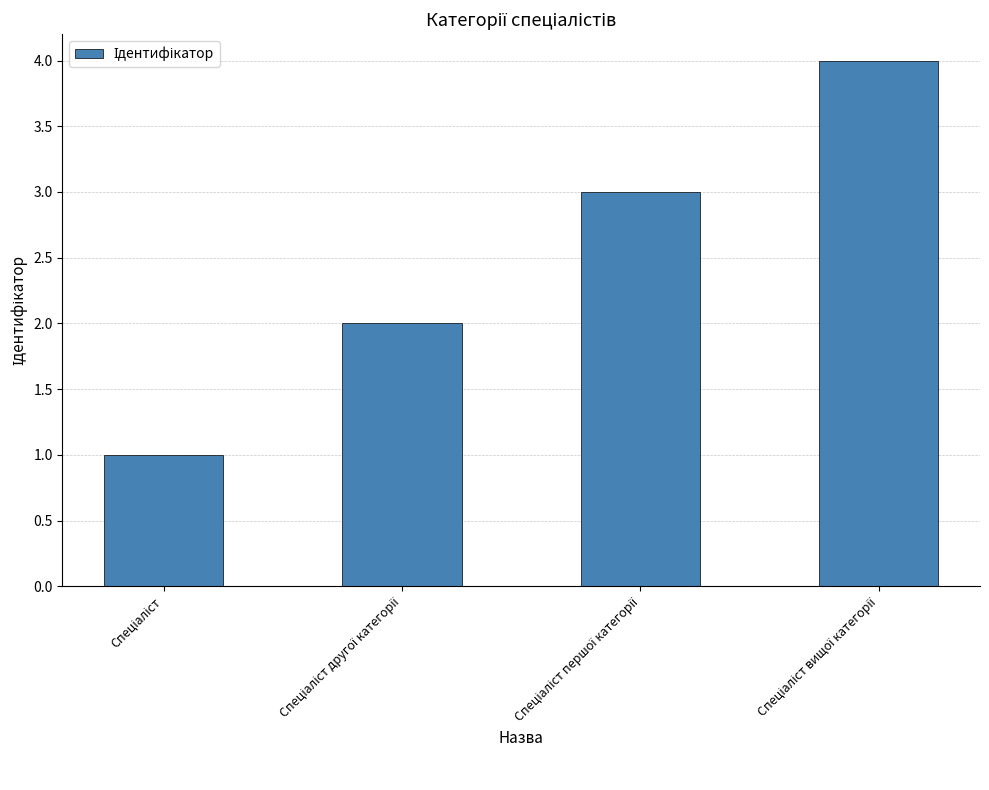

What is the maximum value shown in the chart?

4